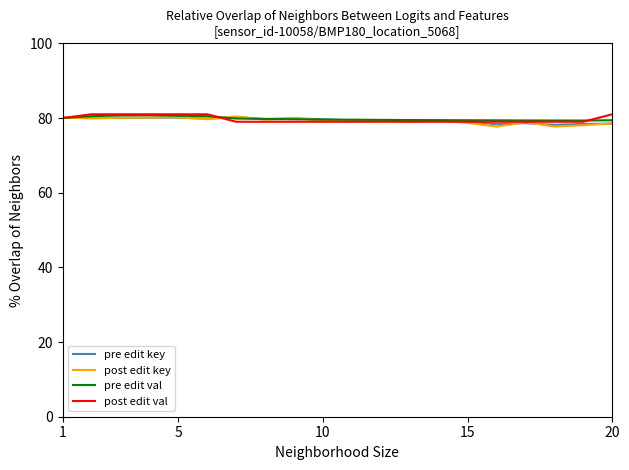

What is the greatest value displayed?

81.0